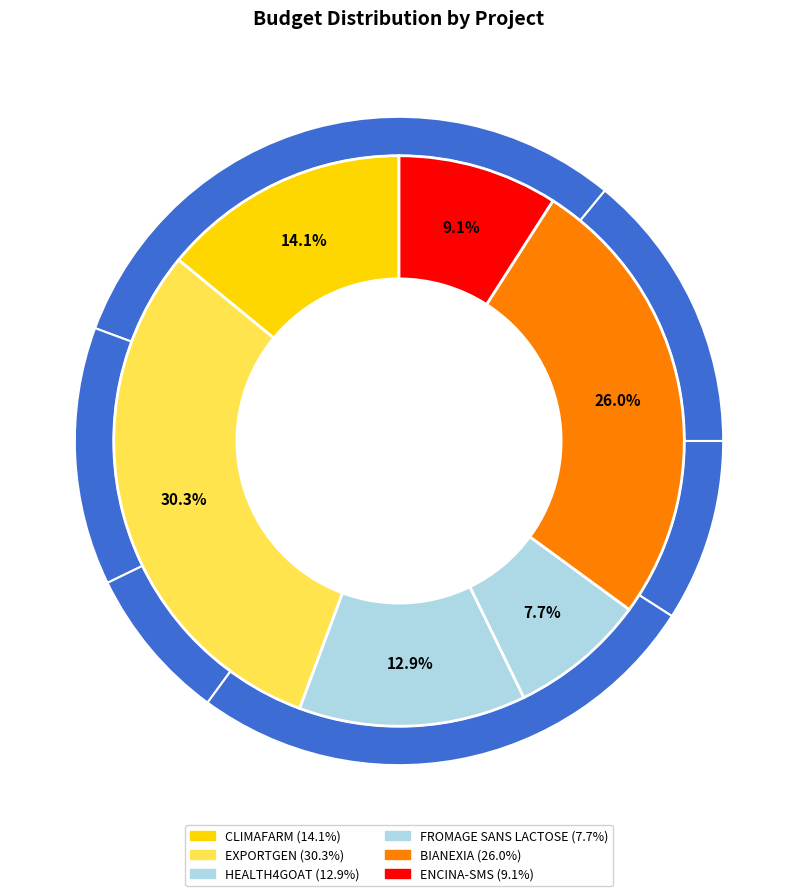

Rank the categories by value from lowest to highest.

FROMAGE SANS LACTOSE, ENCINA-SMS, HEALTH4GOAT, CLIMAFARM, BIANEXIA, EXPORTGEN